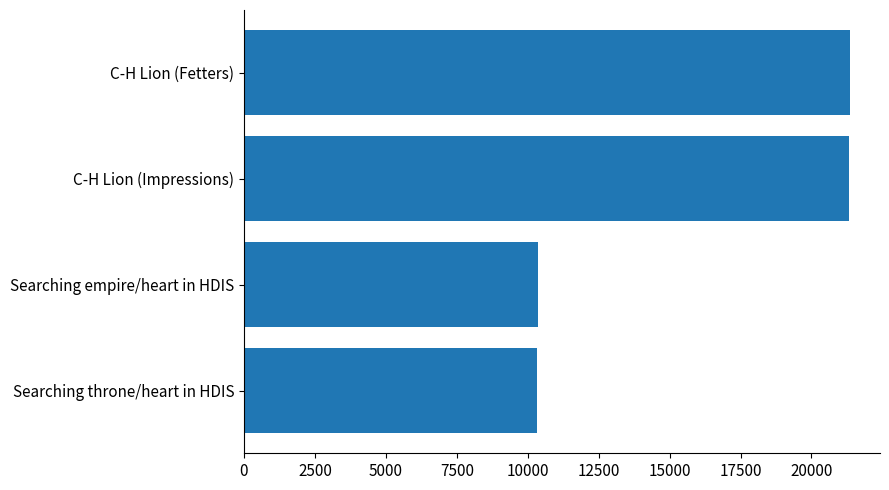

What is the maximum value shown in the chart?

21349